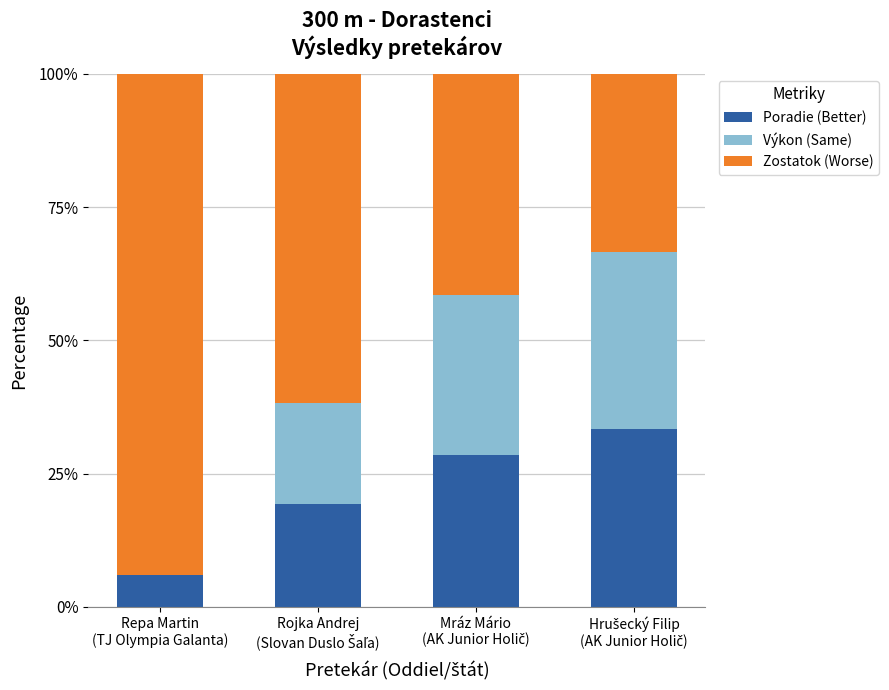

What is the highest value of the Poradie (Better) series?

33.3